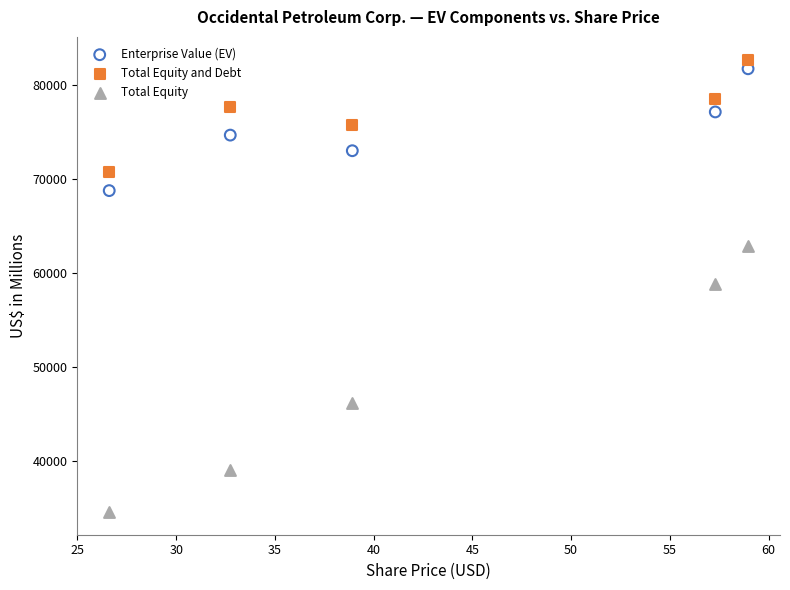

Which series has the widest spread of Y values?

Total Equity